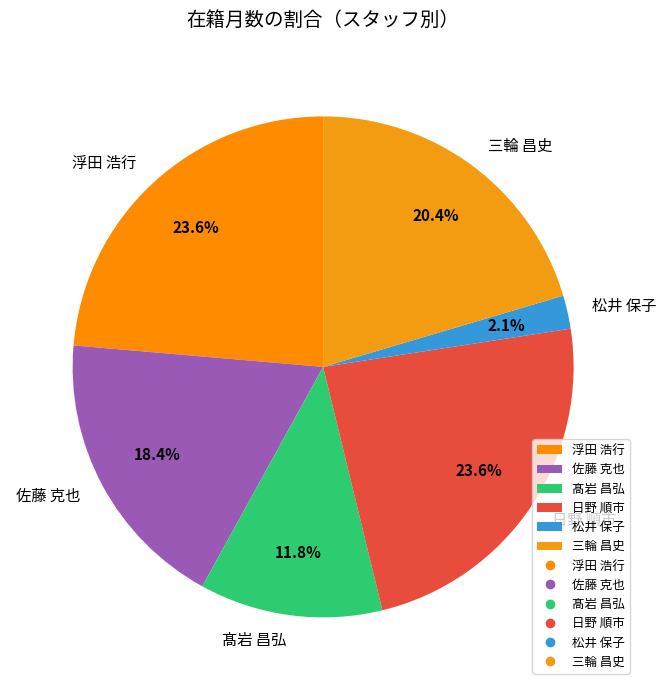

How many segments does this pie chart have?

6